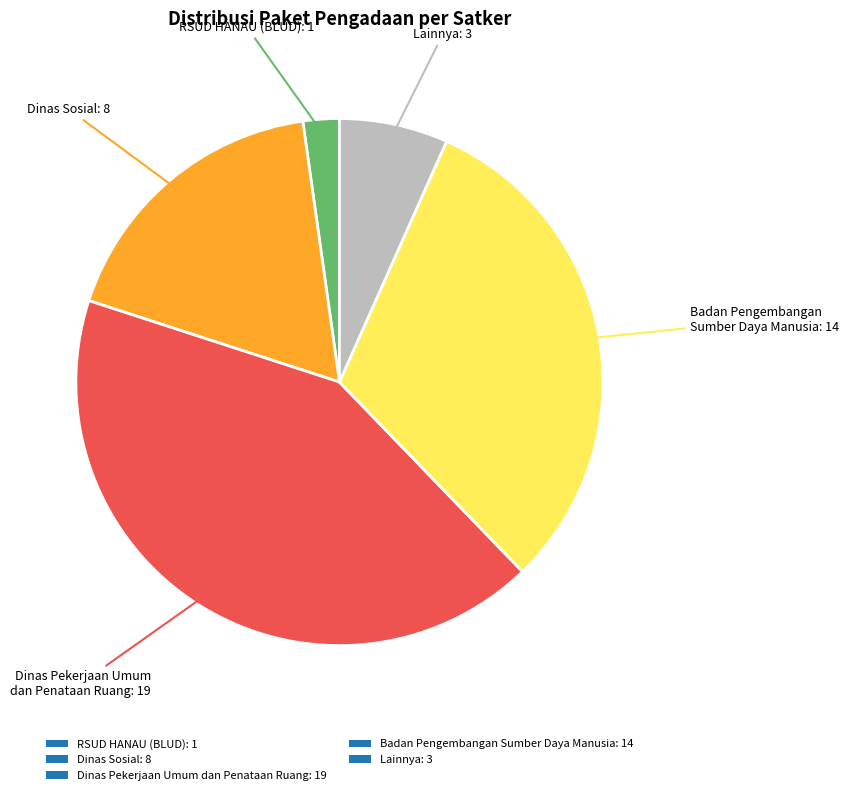

True or false: Badan Pengembangan Sumber Daya Manusia: 14 accounts for 24% of the total.

False